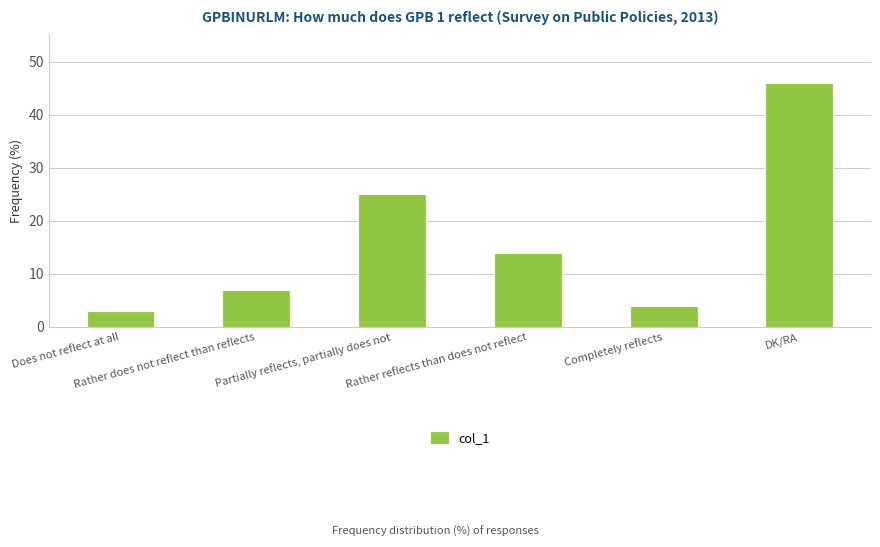

Reading left to right, transcribe all the data shown in this chart.

Does not reflect at all=3	Rather does not reflect than reflects=7	Partially reflects, partially does not=25	Rather reflects than does not reflect=14	Completely reflects=4	DK/RA=46